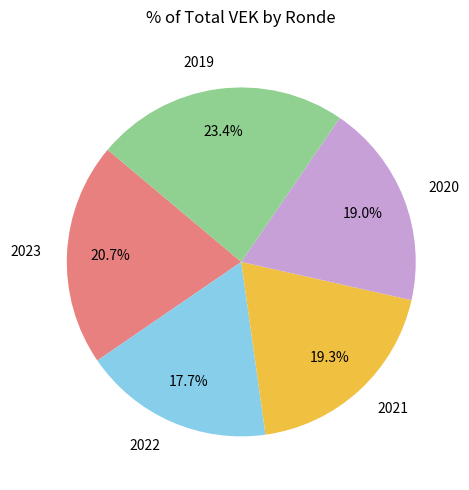

Is there a majority slice in this chart?

No